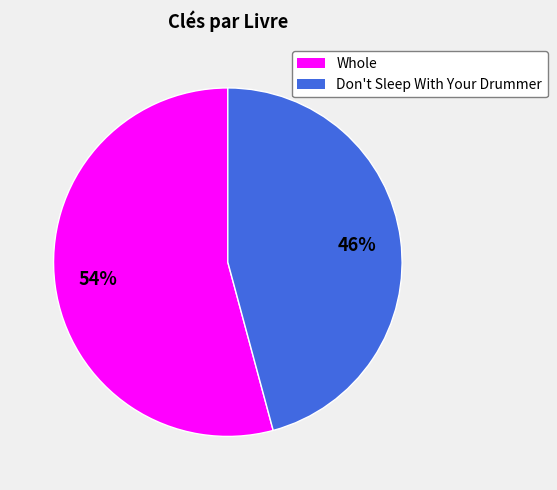

Does Don't Sleep With Your Drummer account for over 50% of the chart?

No